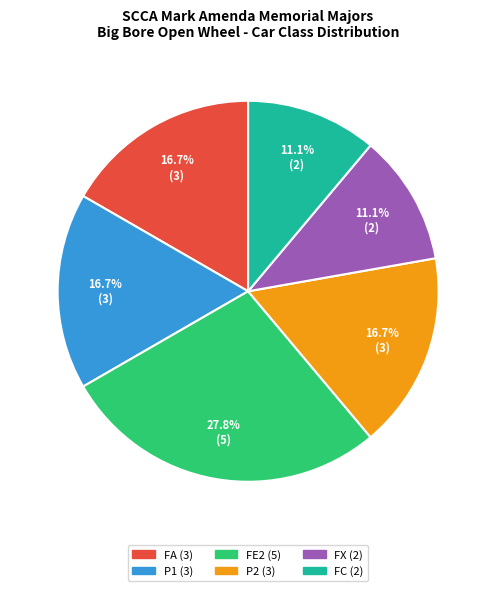

To the nearest percent, what portion does FA represent?

17%